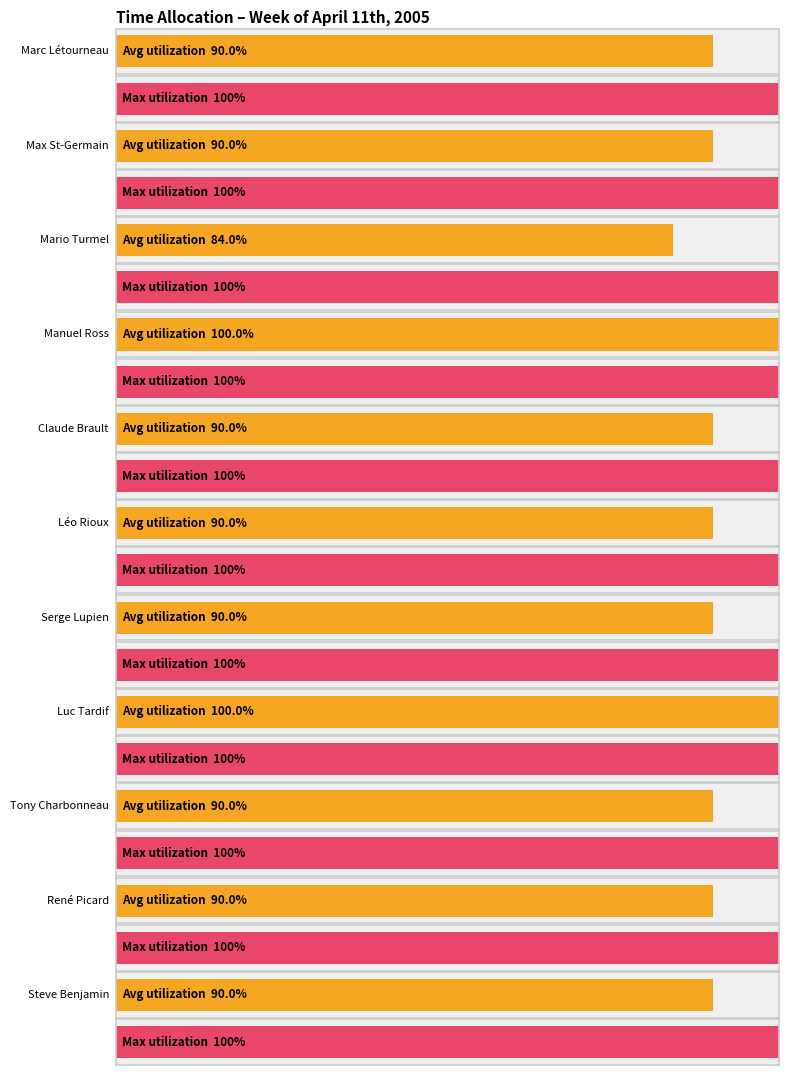

Which label corresponds to the largest value in the chart?

Manuel Ross